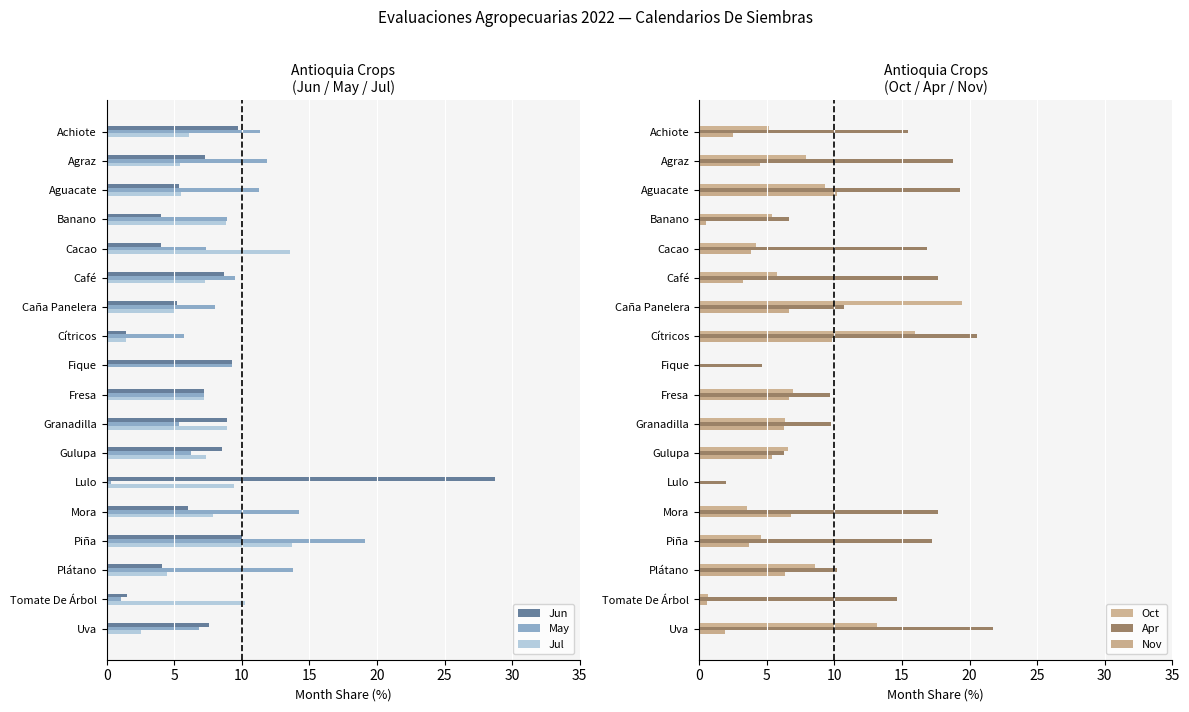

Reading right to left, transcribe all the data shown in this chart.

Jun: 7.6	1.5	4.1	10.0	6.0	28.7	8.5	8.9	7.2	9.3	1.5	5.2	8.7	4.0	4.0	5.4	7.3	9.7
May: 6.8	1.0	13.8	19.1	14.3	0.3	6.2	5.4	7.2	9.3	5.7	8.0	9.5	7.3	8.9	11.3	11.8	11.3
Jul: 2.6	10.2	4.4	13.7	7.9	9.4	7.4	8.9	7.2	0.0	1.4	4.9	7.3	13.6	8.8	5.5	5.4	6.1
Oct: 13.2	0.6	8.6	4.6	3.5	0.0	6.5	6.4	6.9	0.0	16.0	19.4	5.8	4.2	5.4	9.3	7.9	5.1
Apr: 21.7	14.6	10.2	17.2	17.7	2.0	6.2	9.8	9.7	4.6	20.5	10.7	17.7	16.9	6.6	19.3	18.8	15.4
Nov: 1.9	0.6	6.4	3.6	6.8	0.0	5.4	6.2	6.7	0.0	9.8	6.7	3.2	3.8	0.5	10.2	4.5	2.5